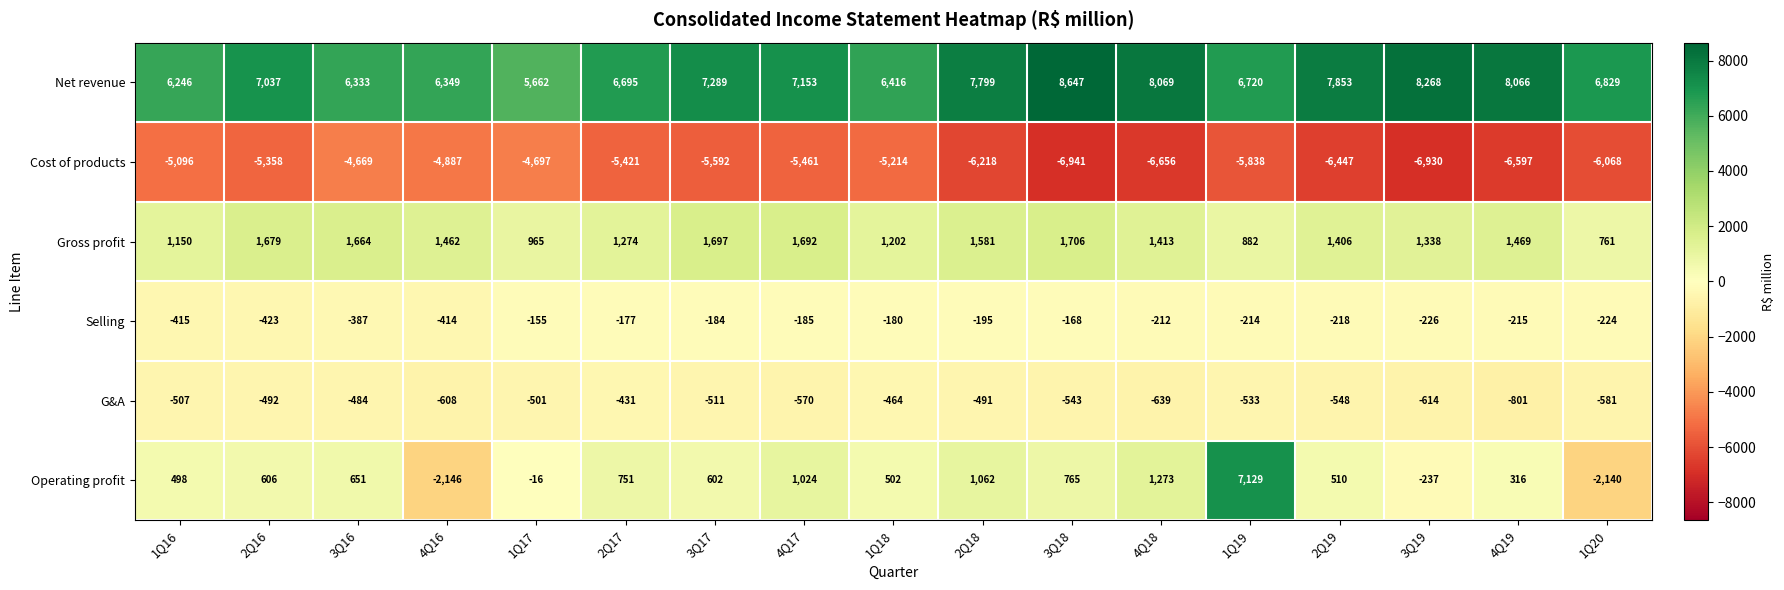

The value of Operating profit at 1Q20 is -2140. True or false?

True